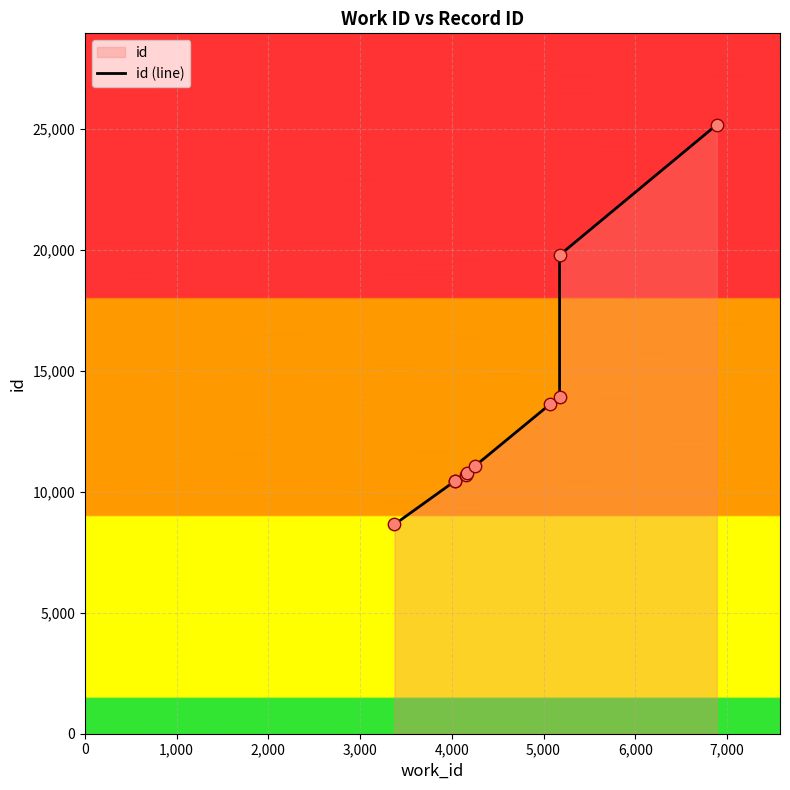

What is the ratio of the value at 1,000 to the value at 5,000?

0.9